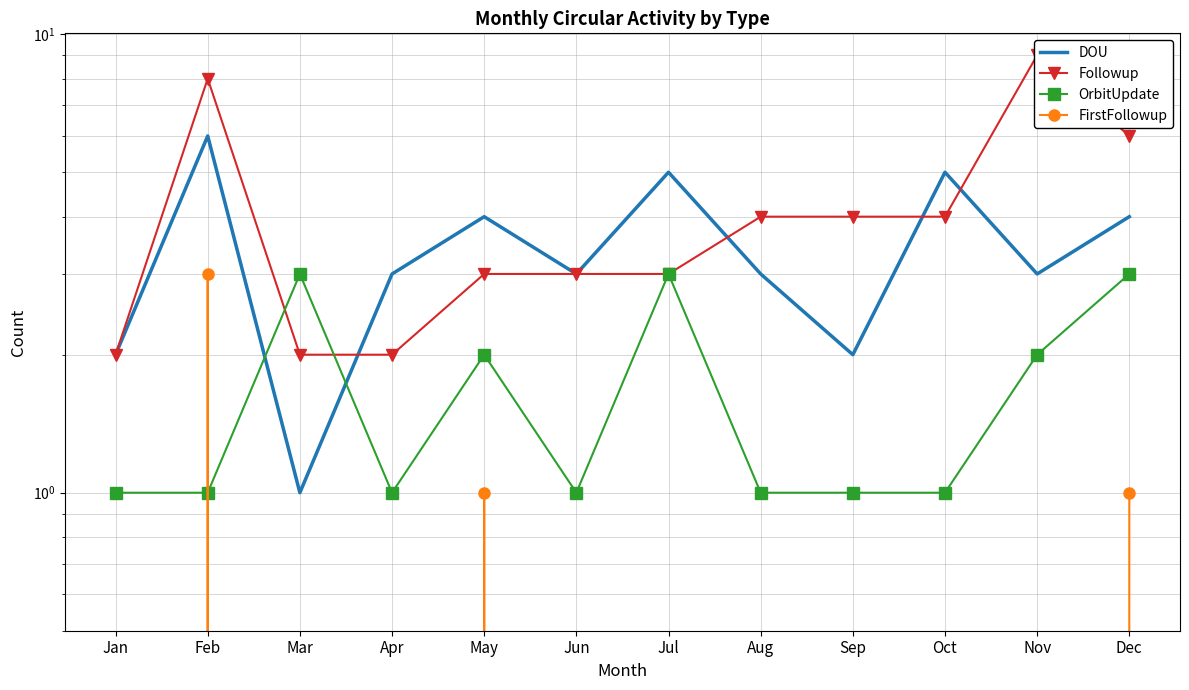

Reading left to right, list all the values displayed in this chart.

DOU: 2	6	1	3	4	3	5	3	2	5	3	4
Followup: 2	8	2	2	3	3	3	4	4	4	9	6
OrbitUpdate: 1	1	3	1	2	1	3	1	1	1	2	3
FirstFollowup: 0	3	0	0	1	0	0	0	0	0	0	1